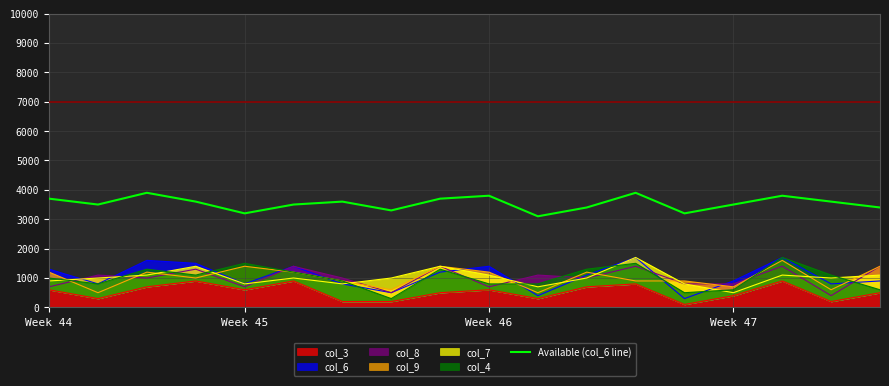

At which label does the data first exceed 3600?

Week 44